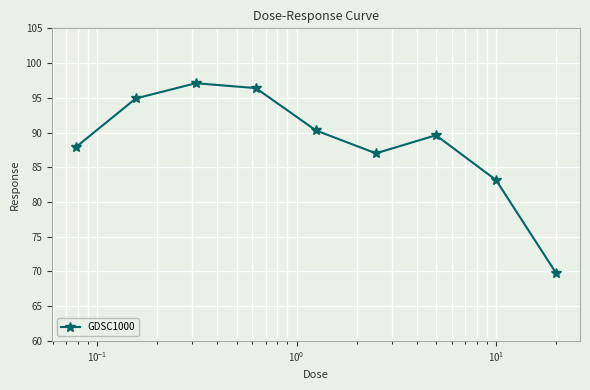

How many data points does each series have?

9